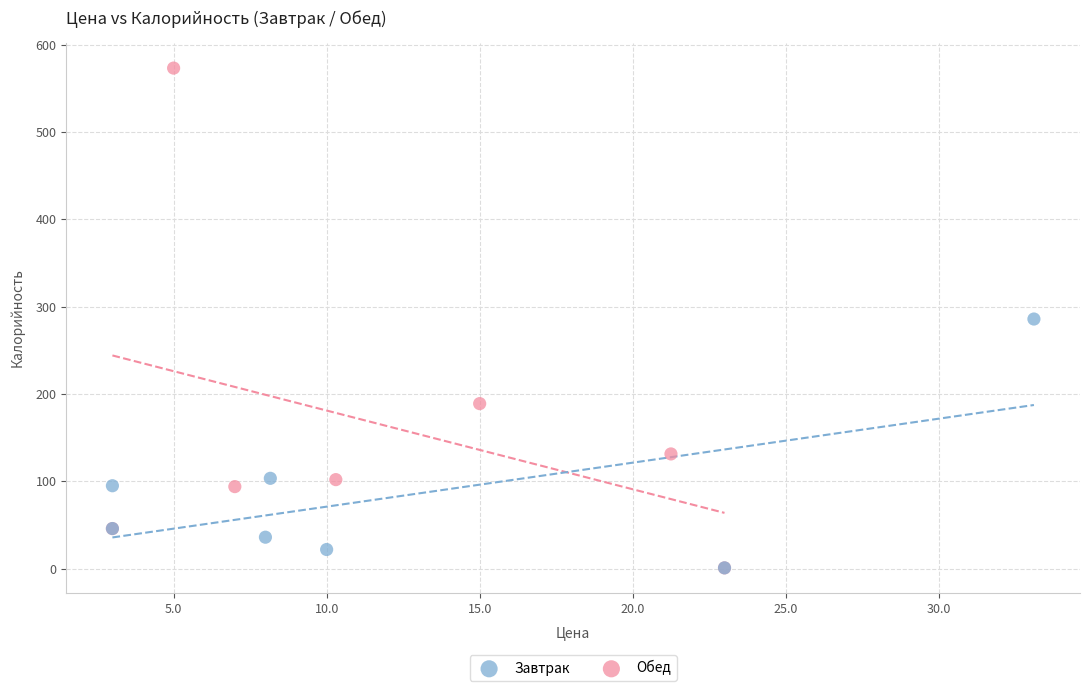

What are all the series names shown in the legend?

Завтрак, Обед